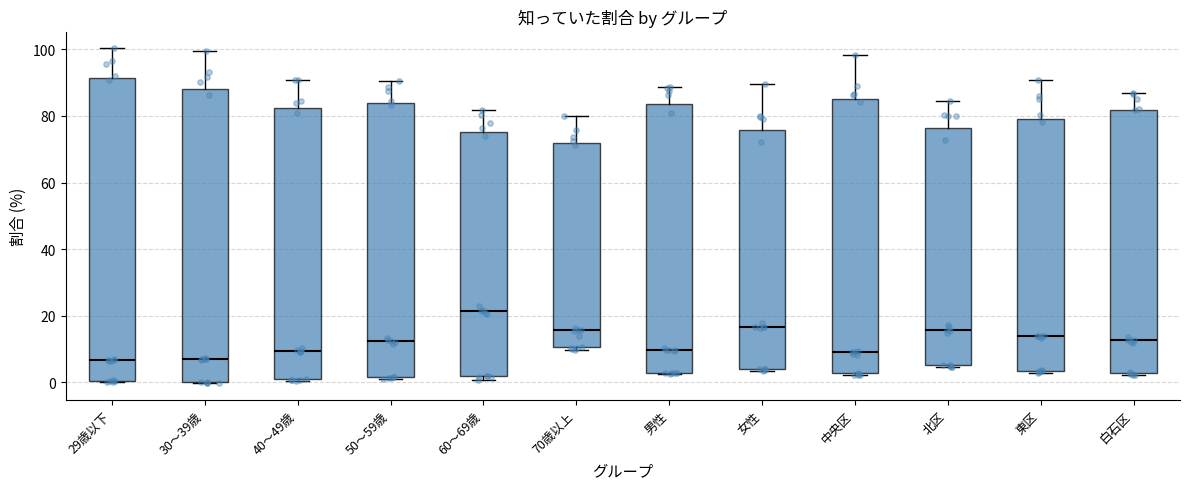

Which box is the tallest, from its lower edge to its upper edge?

29歳以下